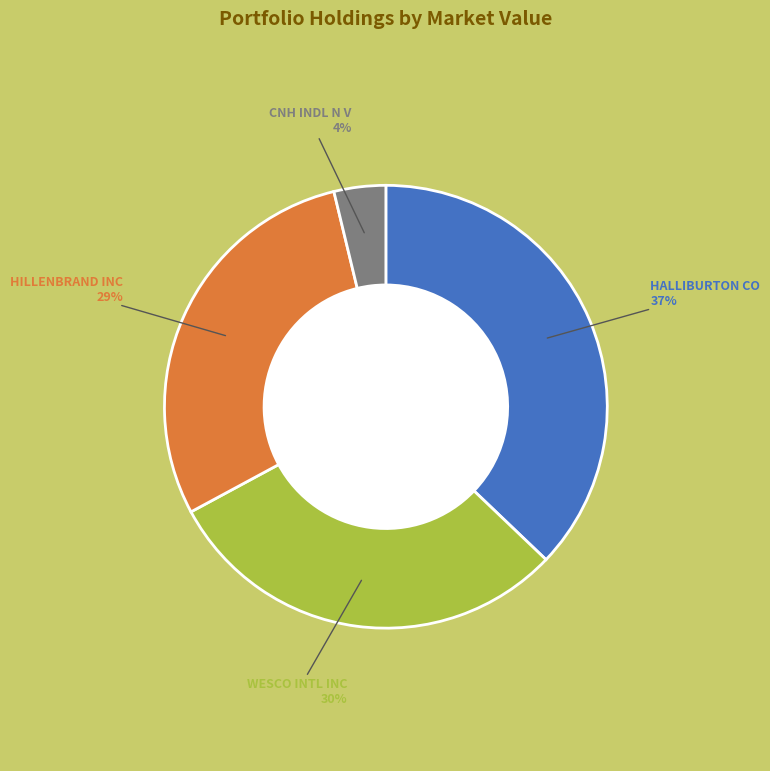

Is there a majority slice in this chart?

No